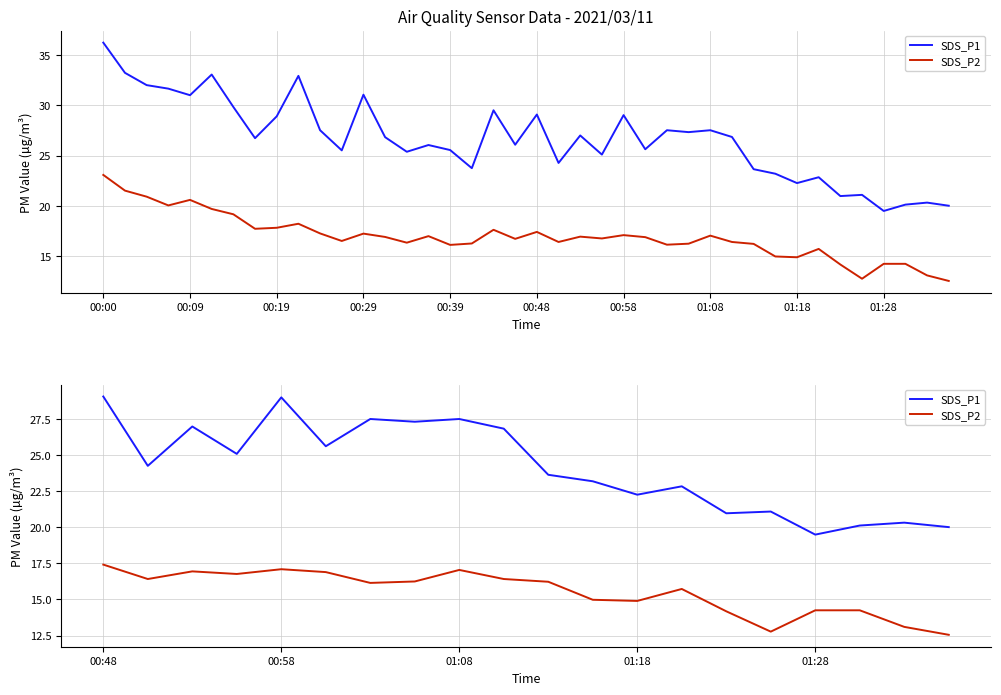

Reading left to right, extract all data points from this chart.

SDS_P1: 29.1	24.3	27.0	25.1	29.0	25.6	27.5	27.3	27.5	26.9	23.6	23.2	22.3	22.9	21.0	21.1	19.5	20.1	20.3	20.0
SDS_P2: 17.4	16.4	16.9	16.8	17.1	16.9	16.1	16.2	17.1	16.4	16.2	15.0	14.9	15.7	14.2	12.8	14.2	14.2	13.1	12.6